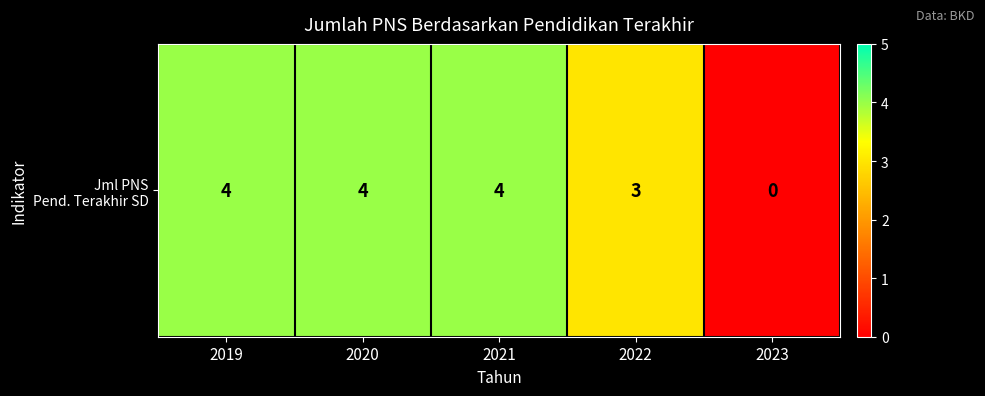

Reading right to left, transcribe all the data shown in this chart.

2023=0	2022=3	2021=4	2020=4	2019=4